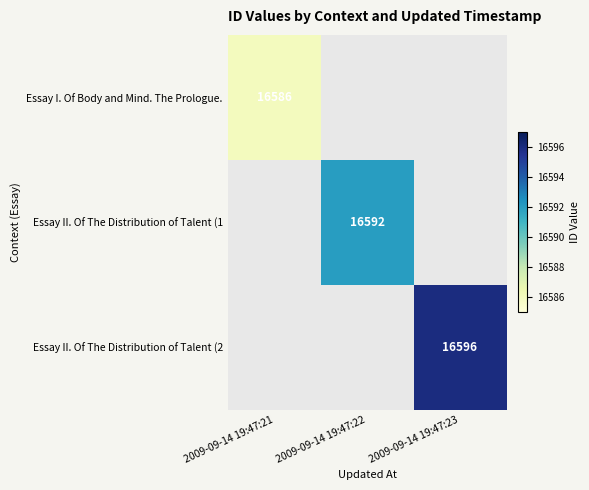

Is it true that Essay I. Of Body and Mind. The Prologue. equals 16586 at 2009-09-14 19:47:21?

True